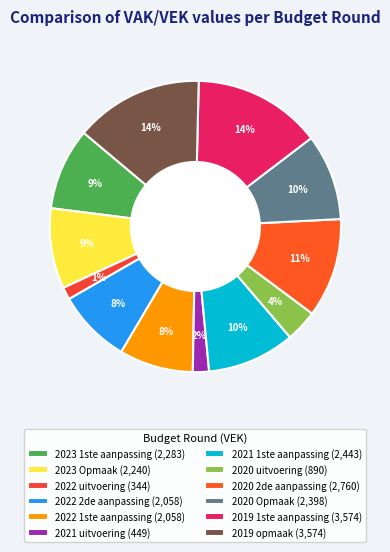

What is the largest slice in the pie chart?

2019 1ste aanpassing